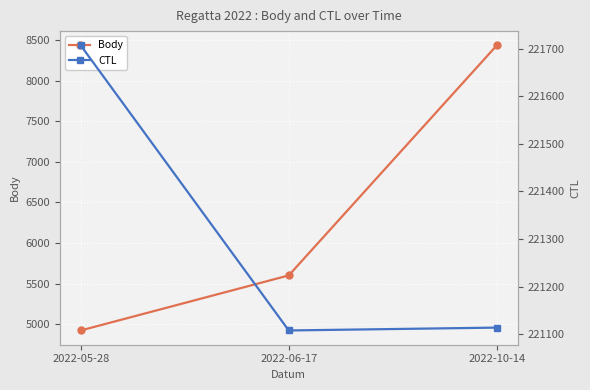

Between 2022-06-17 and 2022-05-28, which is larger?

2022-06-17